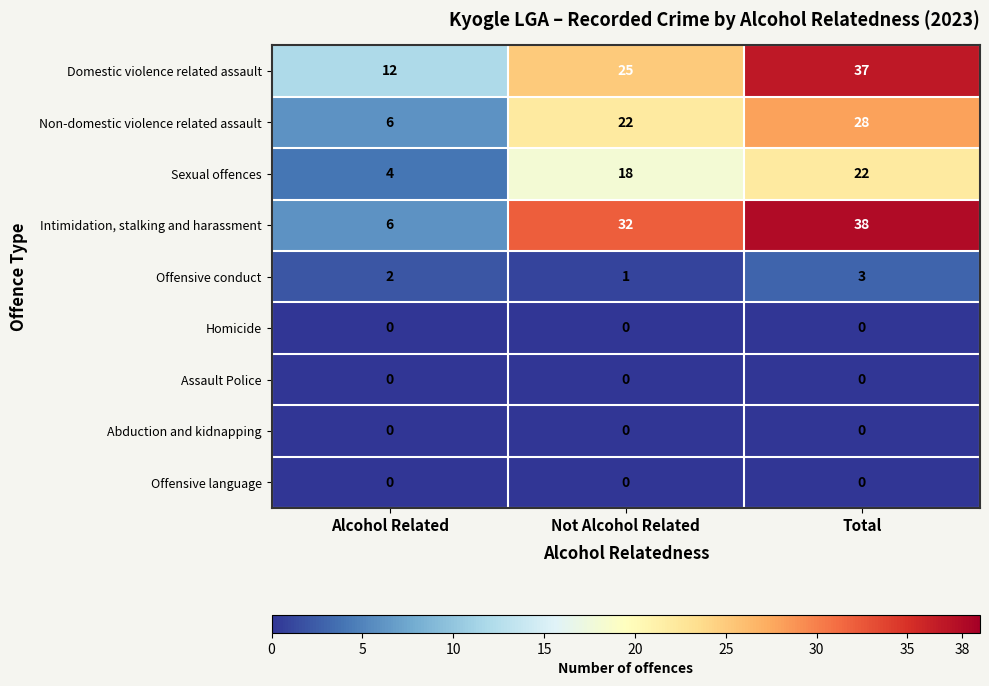

Where is Domestic violence related assault nearest to the value 24?

Not Alcohol Related